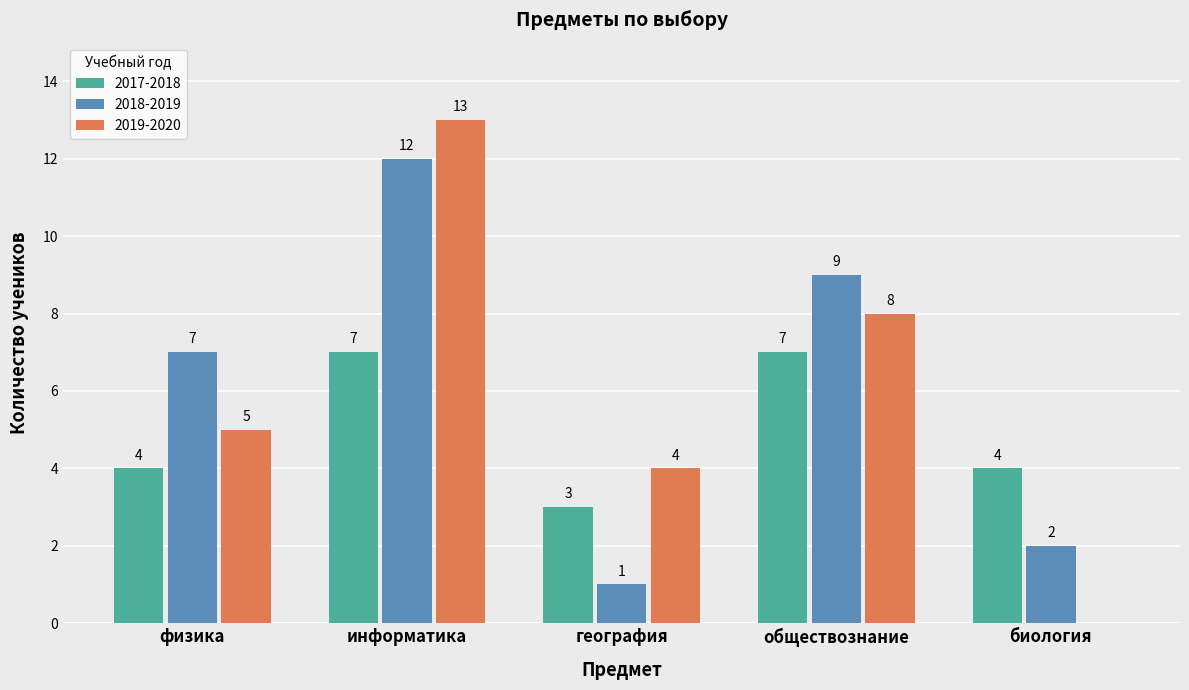

What is the sum of all 2017-2018 values?

25